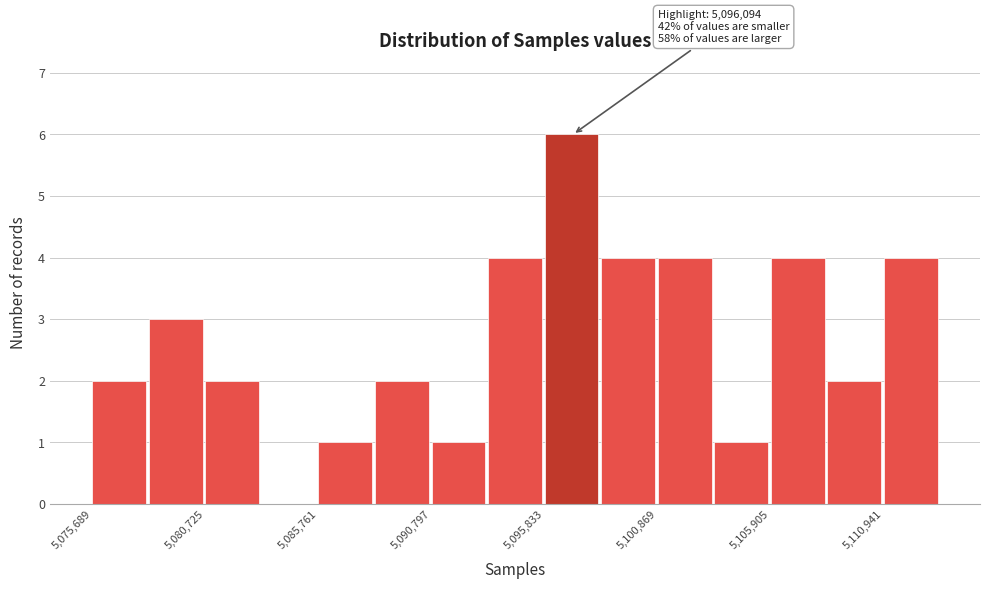

Around what value on the x-axis is the tallest bar? Give the approximate position of its centre, as read against the axis.

5097000